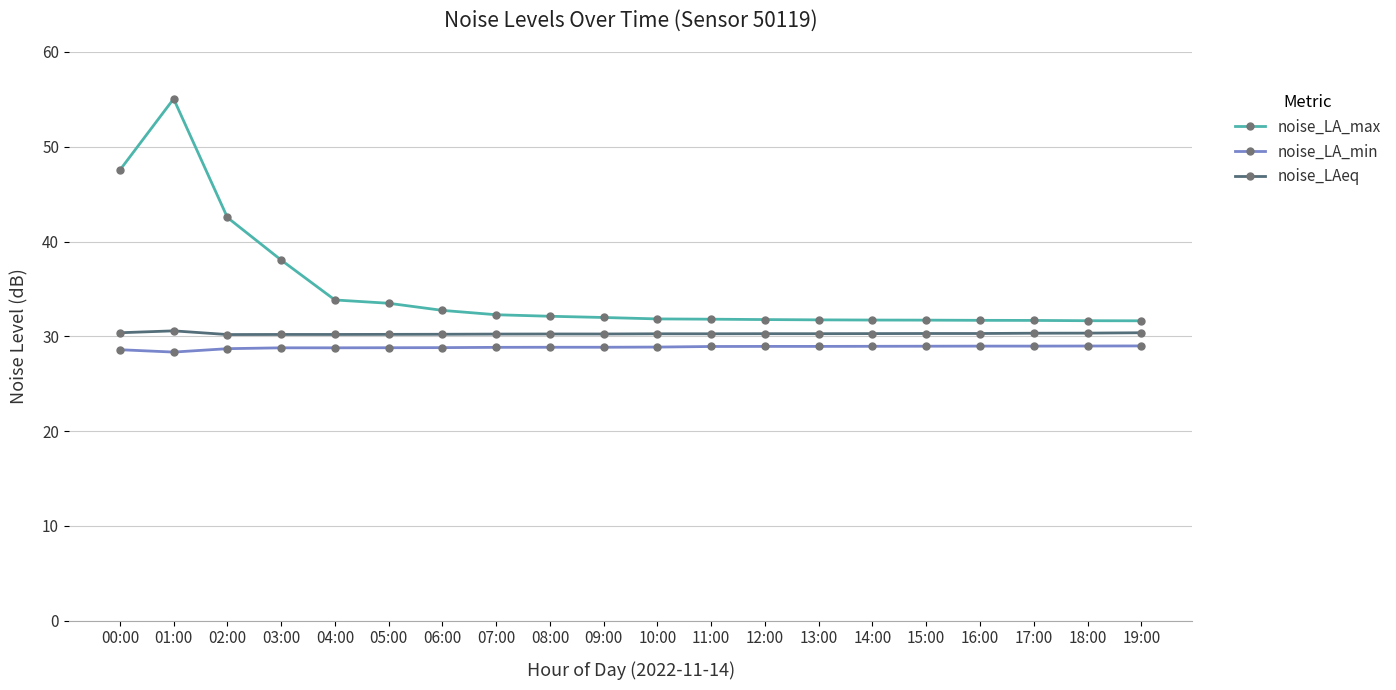

What is the difference between the highest and lowest values at 13:00?

2.8